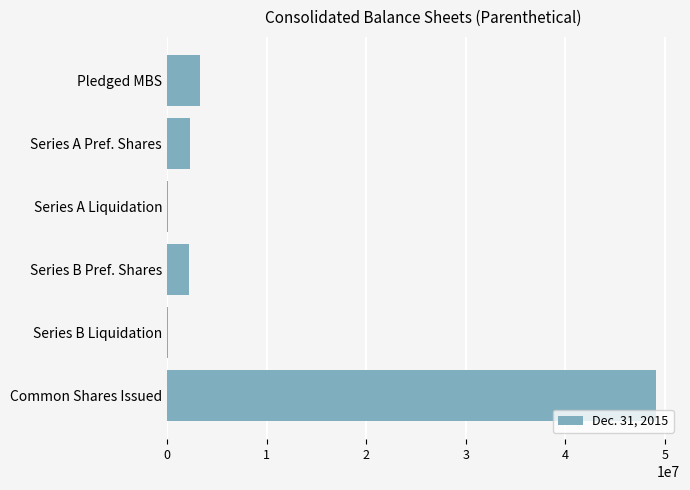

Is it true that the value at Series A Pref. Shares is 2300000?

True